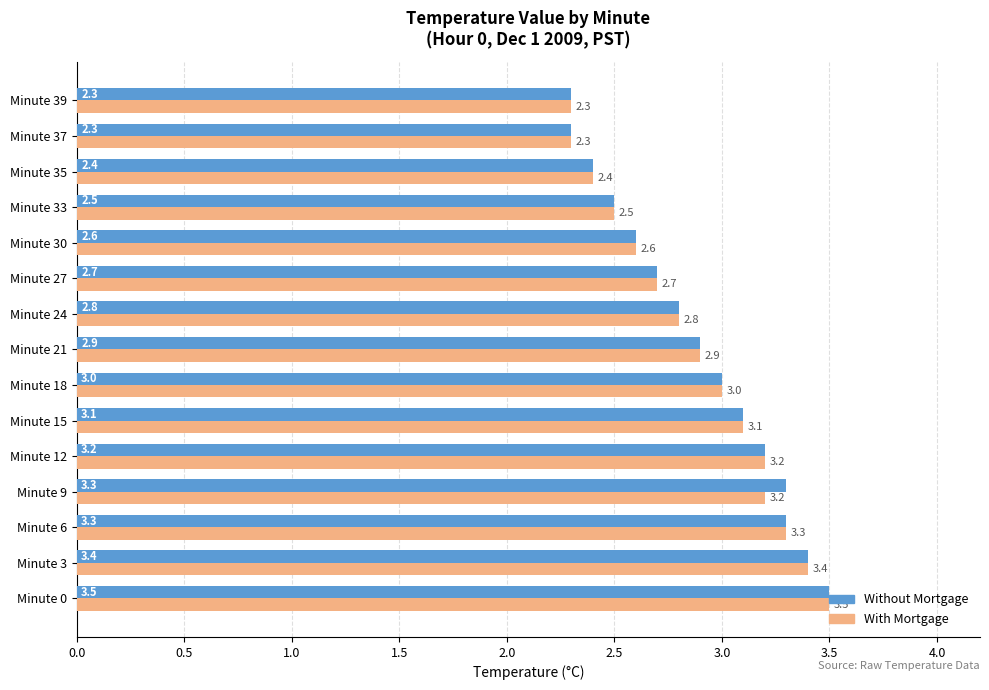

List the series in order of their overall mean, lowest first.

With Mortgage, Without Mortgage